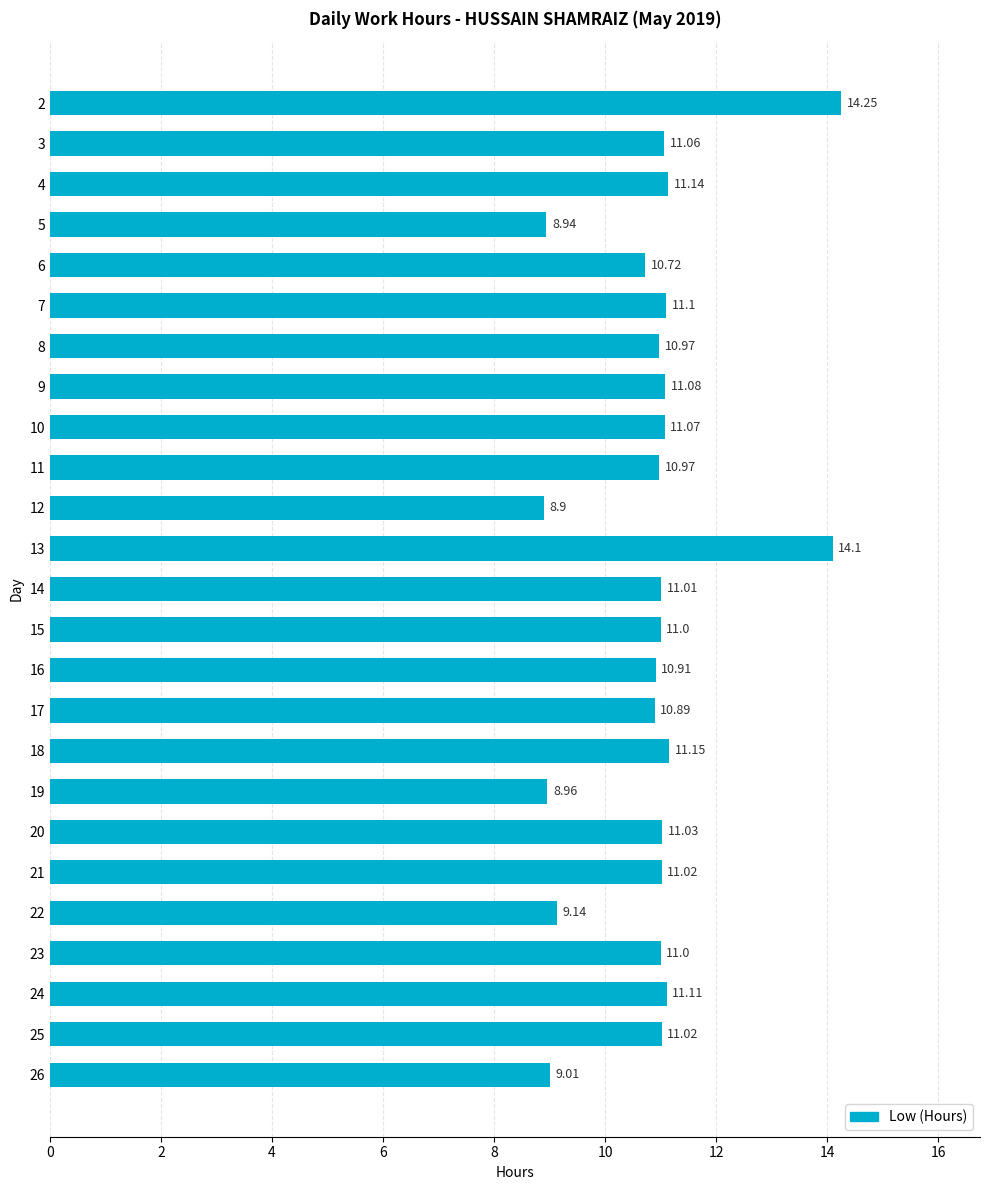

Which category has the lowest value across all series?

12